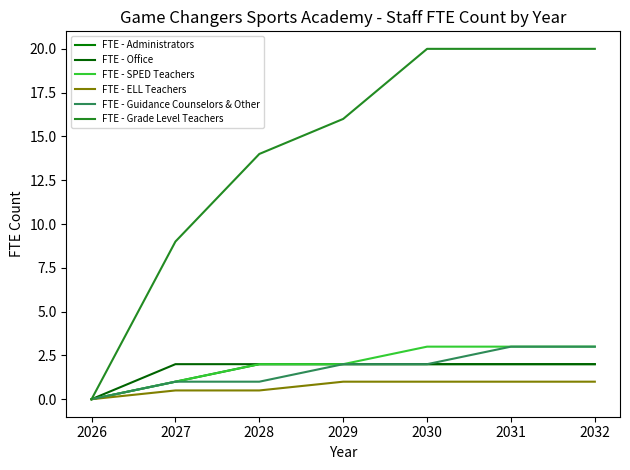

How many lines are shown in the chart?

6